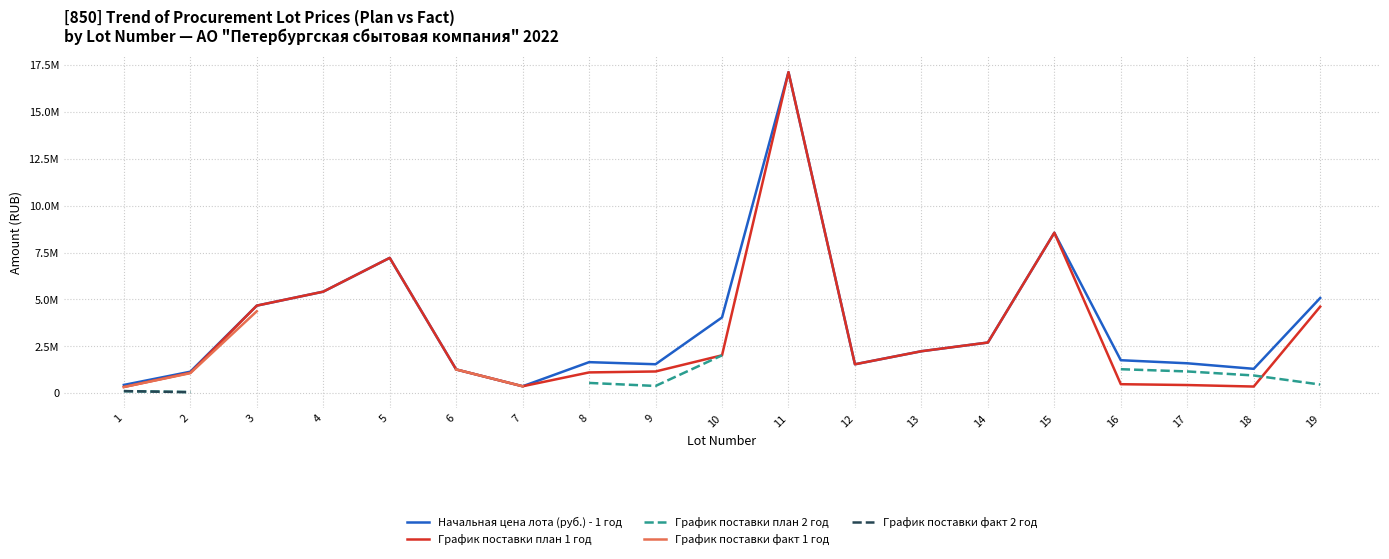

What is the sum of all Начальная цена лота (руб.) - 1 год values?

69682589.1